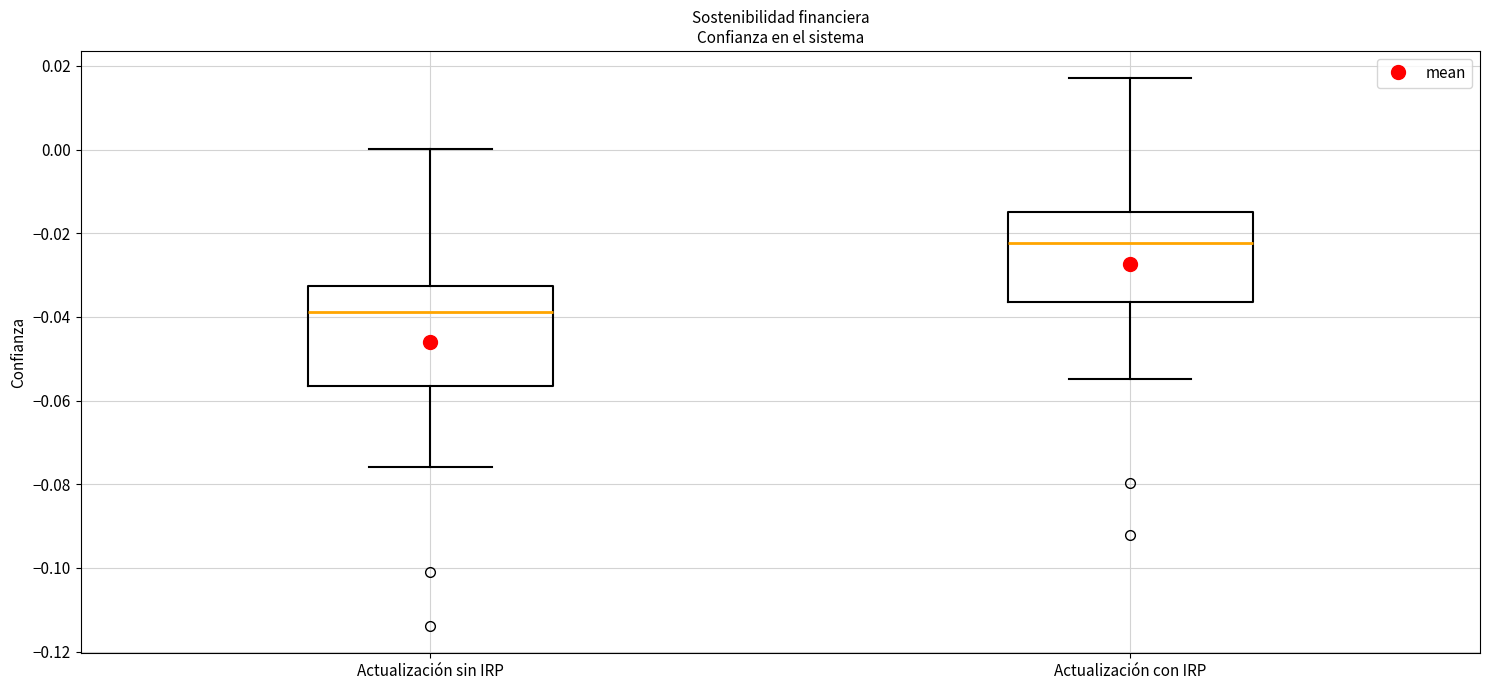

Which box has the highest median line?

Actualización con IRP